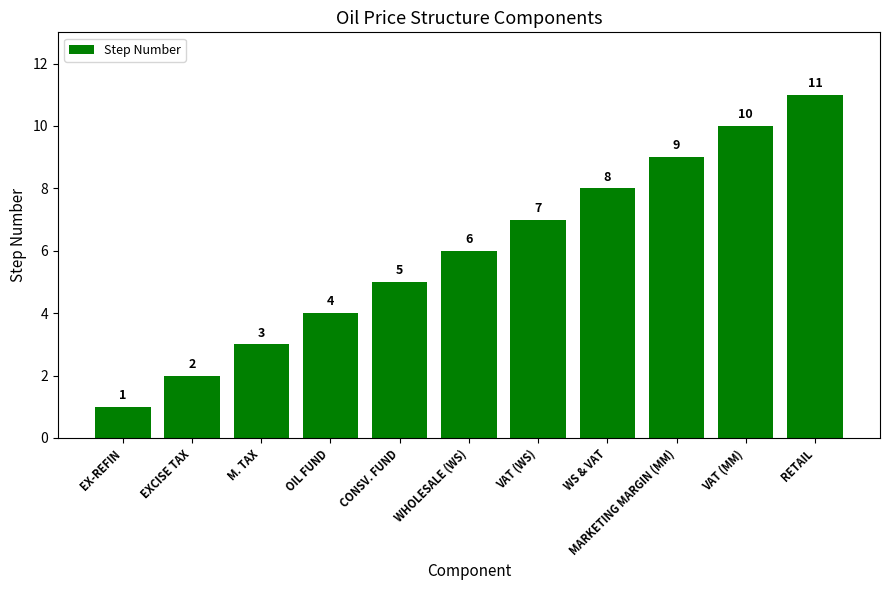

Reading right to left, what are all the values shown in this chart?

RETAIL=11	VAT (MM)=10	MARKETING MARGIN (MM)=9	WS & VAT=8	VAT (WS)=7	WHOLESALE (WS)=6	CONSV. FUND=5	OIL FUND=4	M. TAX=3	EXCISE TAX=2	EX-REFIN=1